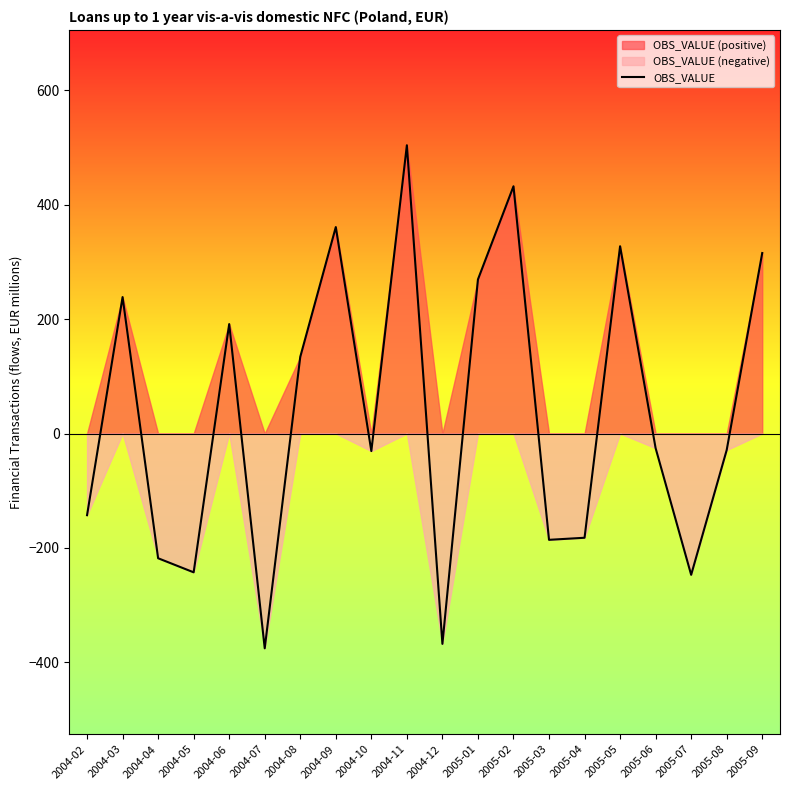

Rank the categories by value from lowest to highest.

2004-07, 2004-12, 2005-07, 2004-05, 2004-04, 2005-03, 2005-04, 2004-02, 2004-10, 2005-08, 2005-06, 2004-08, 2004-06, 2004-03, 2005-01, 2005-09, 2005-05, 2004-09, 2005-02, 2004-11